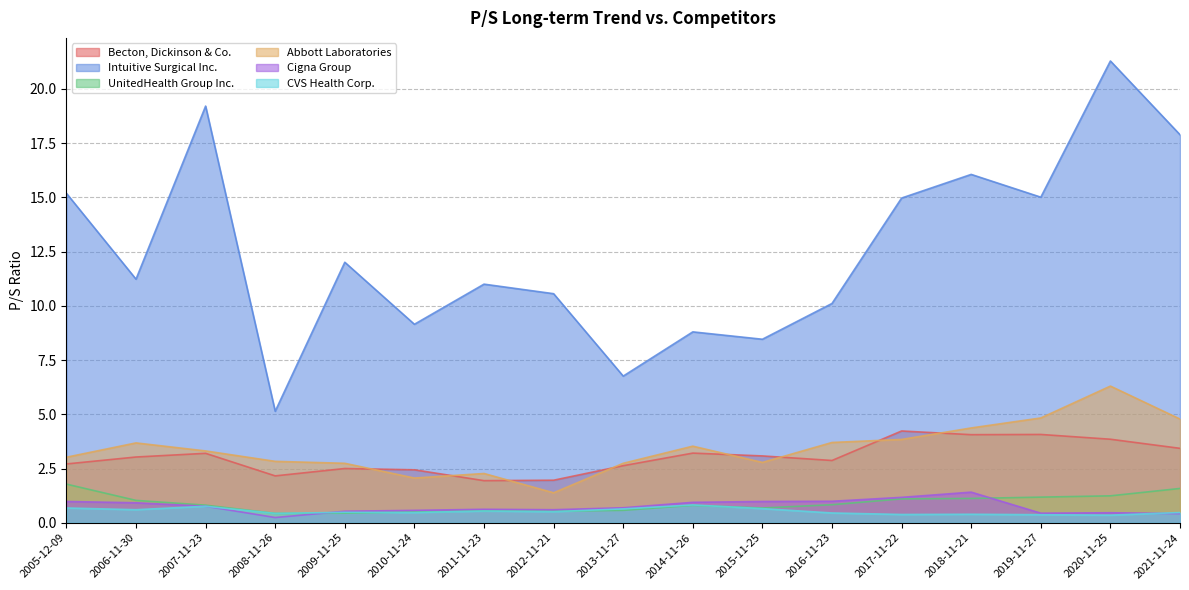

What is the total value across all series at 2006-11-30?

20.5